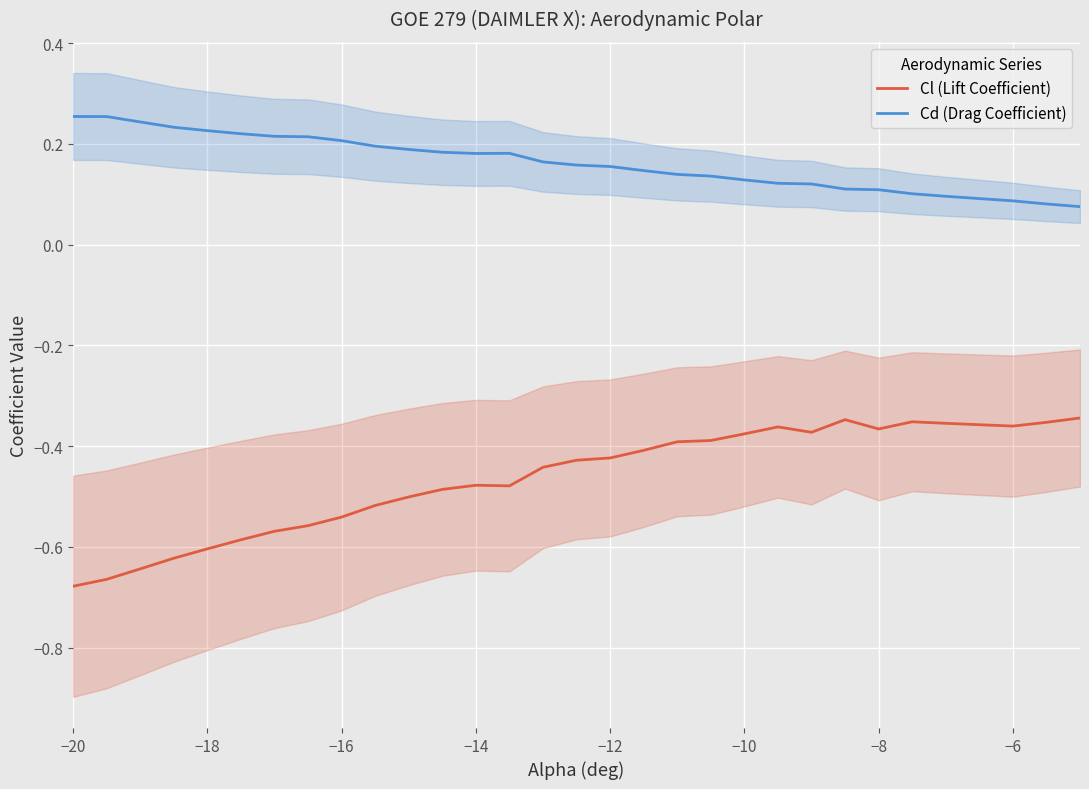

What is the difference between the maximum and minimum values in the Cl (Lift Coefficient) series?

0.3